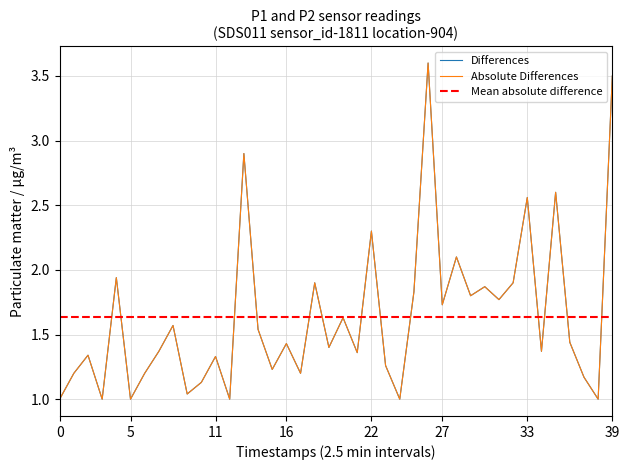

Is the value of P2 at 8 greater than the value of P1 at 23?

No